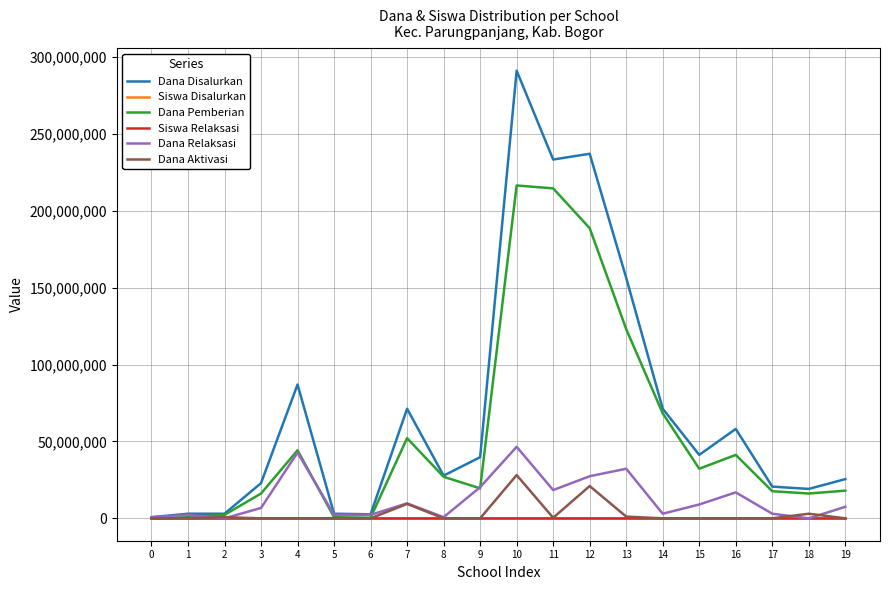

At which category is the sum across all series the highest?

10